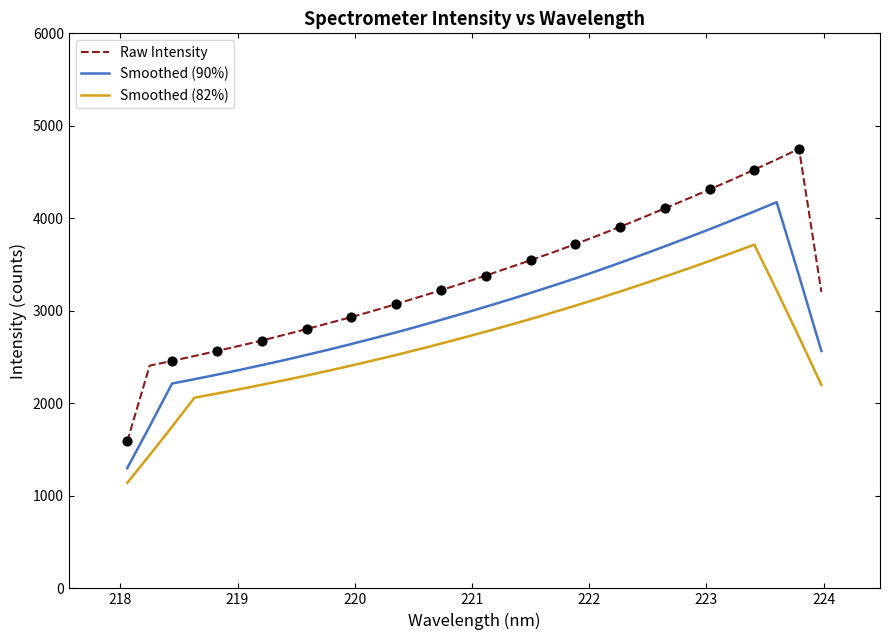

Which series has the largest total across all categories?

Raw Intensity